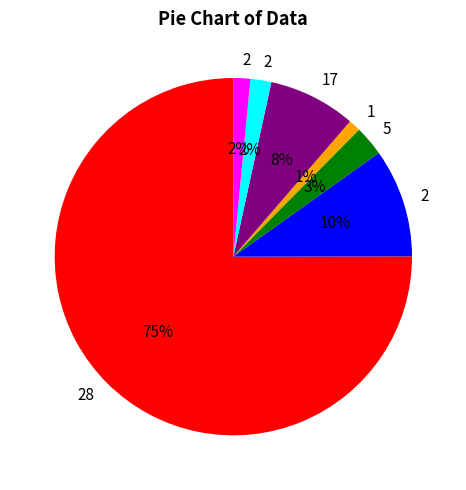

Does any single category account for the majority?

Yes